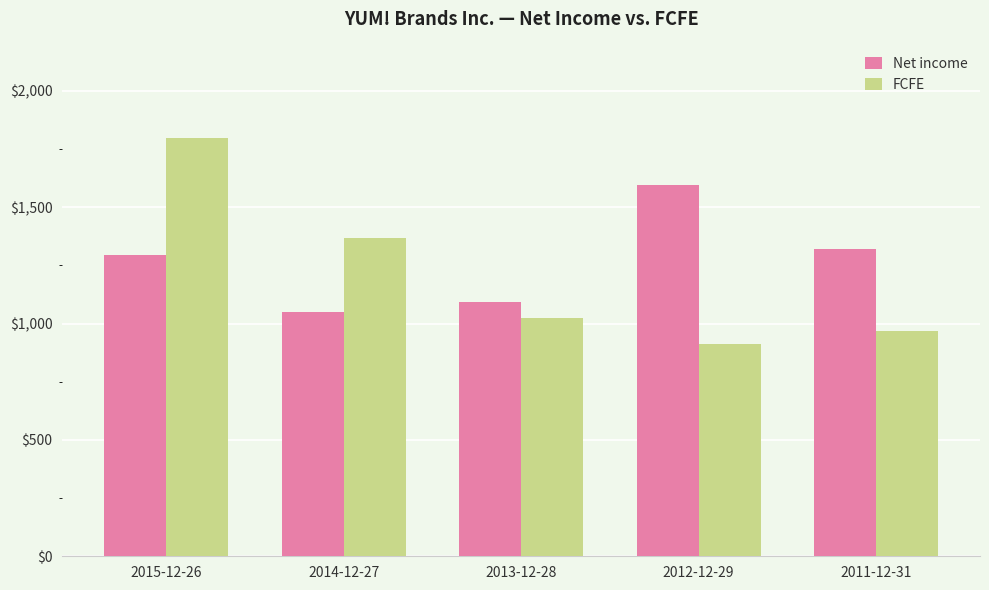

What is the label of the 3rd bar from the left?

2013-12-28